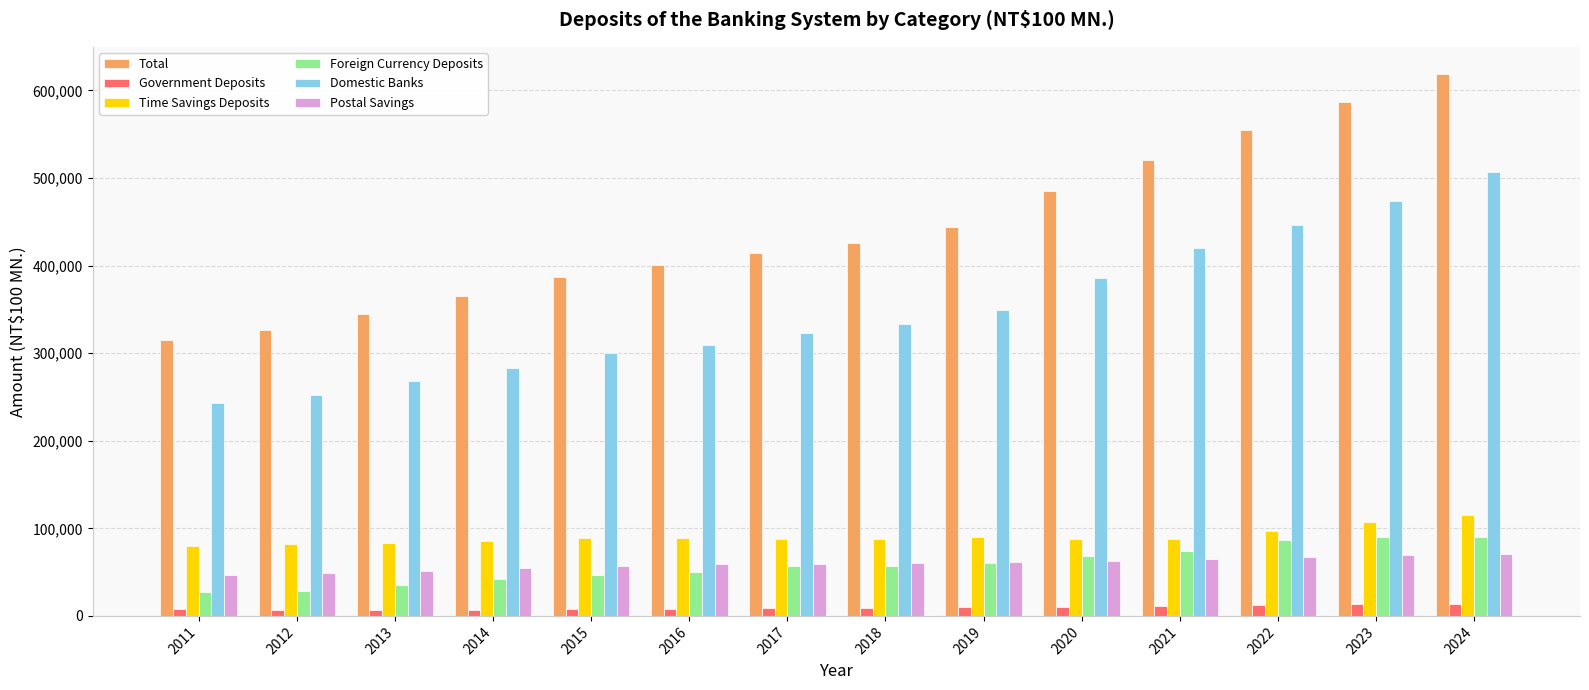

At 2022, list the series in order from smallest to largest.

Government Deposits, Postal Savings, Foreign Currency Deposits, Time Savings Deposits, Domestic Banks, Total